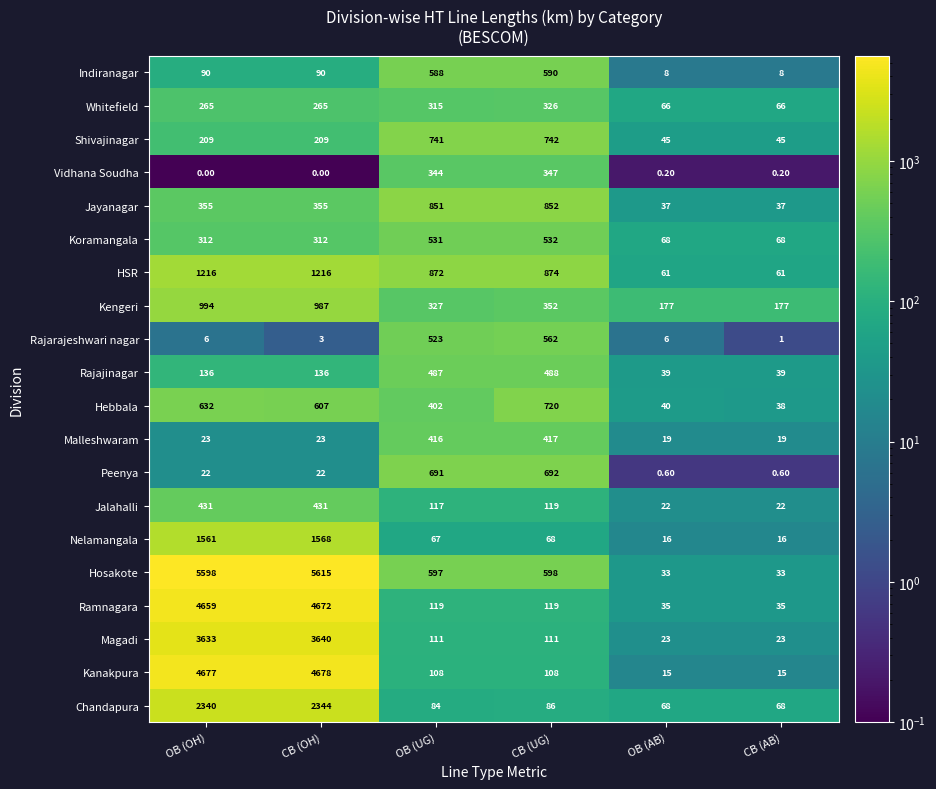

Which category has the highest value across all series?

CB (OH)